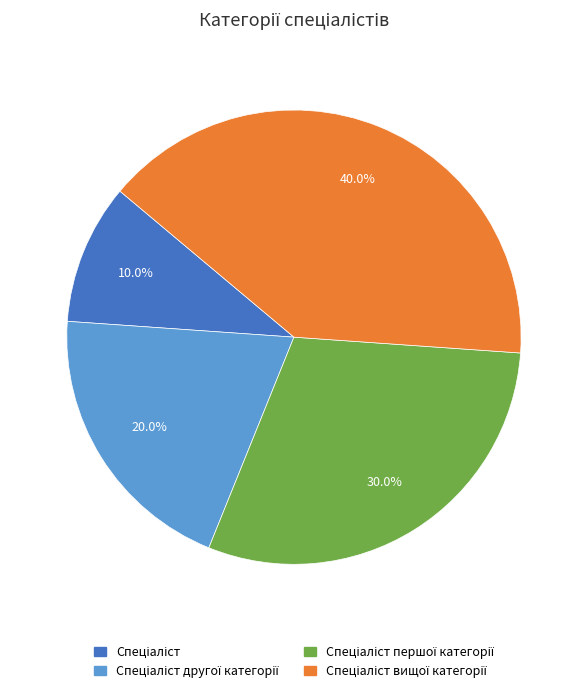

Is there any slice that represents more than half of the pie?

No